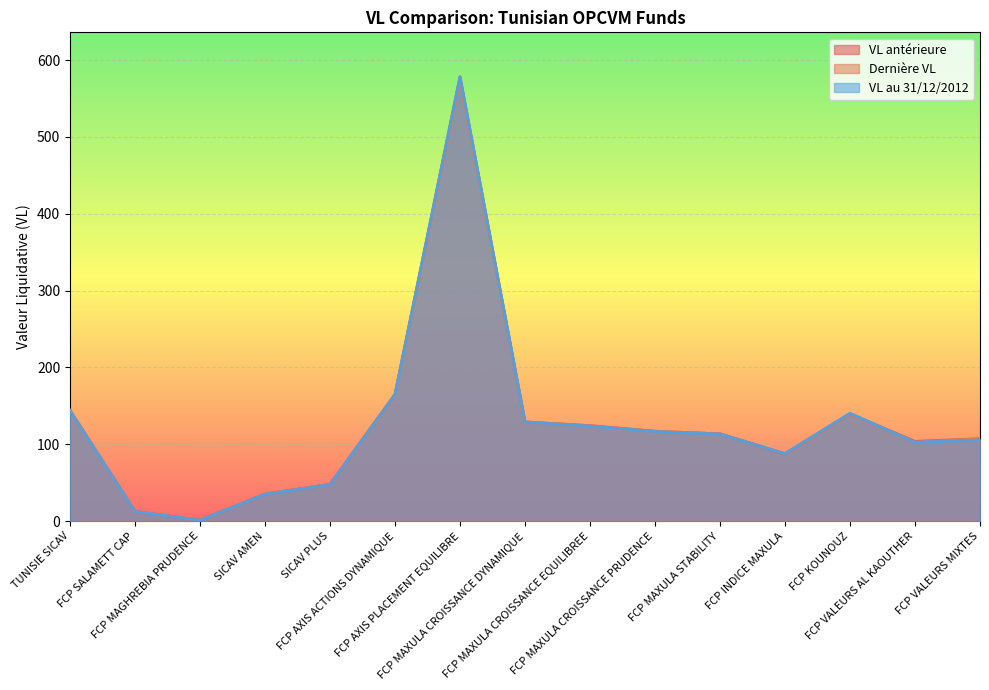

What is the maximum value shown in the chart?

578.2